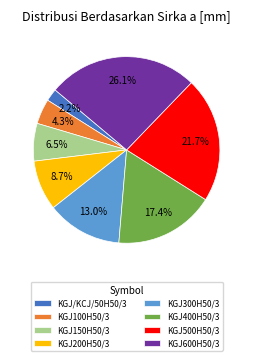

Is it true that KGJ600H50/3 is 26% of the pie?

True